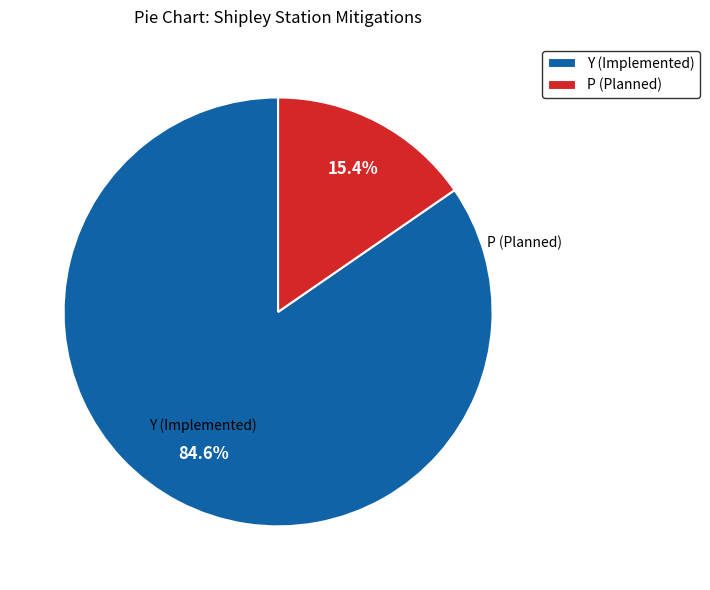

To the nearest percent, what is the combined percentage of P (Planned) and Y (Implemented)?

100%